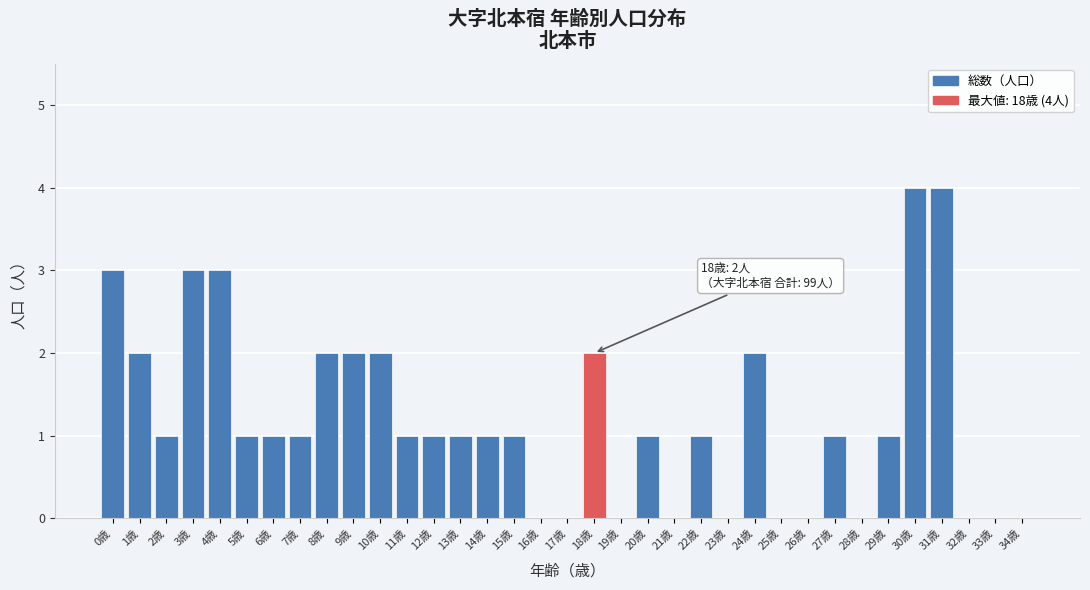

The chart shows a value of 1 at 1歳. True or false?

False